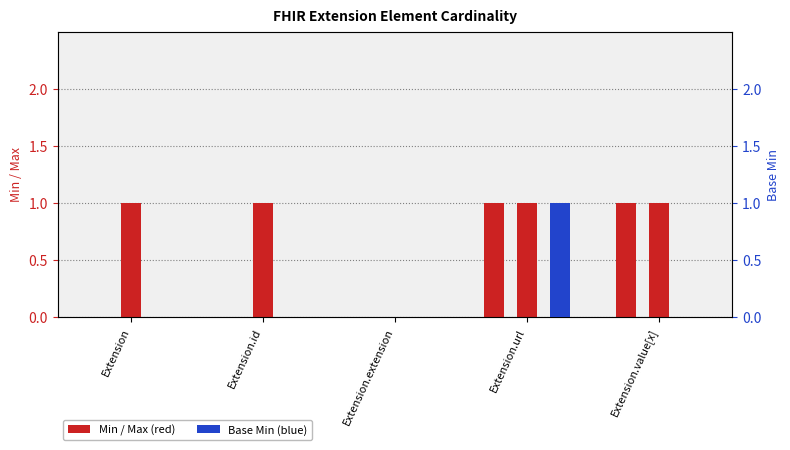

Reading left to right, what are all the values shown in this chart?

Min: Extension=0	Extension.id=0	Extension.extension=0	Extension.url=1	Extension.value[x]=1
Max: Extension=1	Extension.id=1	Extension.extension=0	Extension.url=1	Extension.value[x]=1
Base Min: Extension=0	Extension.id=0	Extension.extension=0	Extension.url=1	Extension.value[x]=0